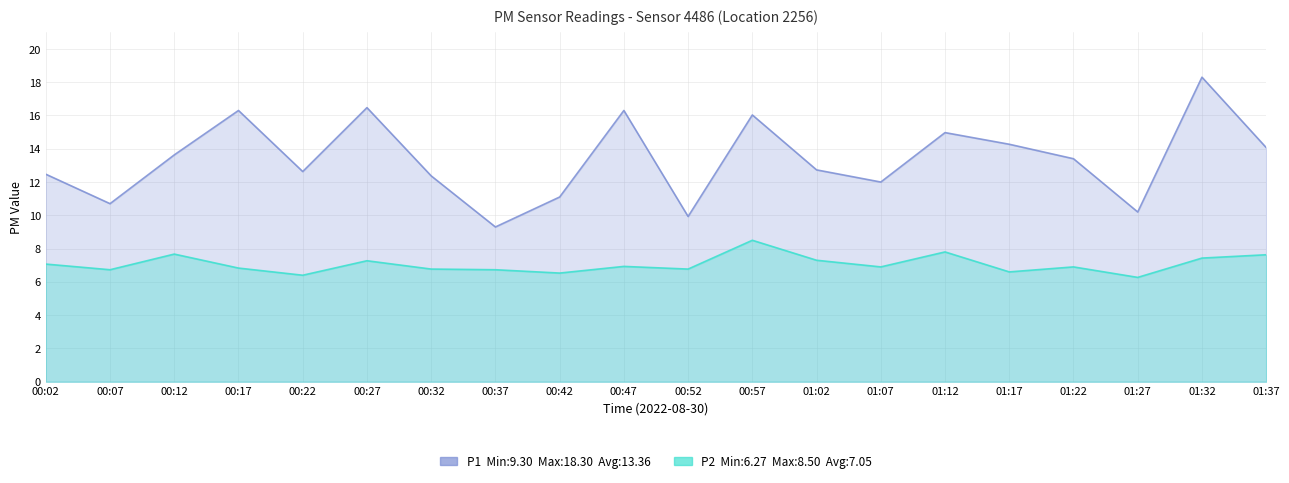

In P2, how many points are lower than both neighbors (excluding endpoints)?

7